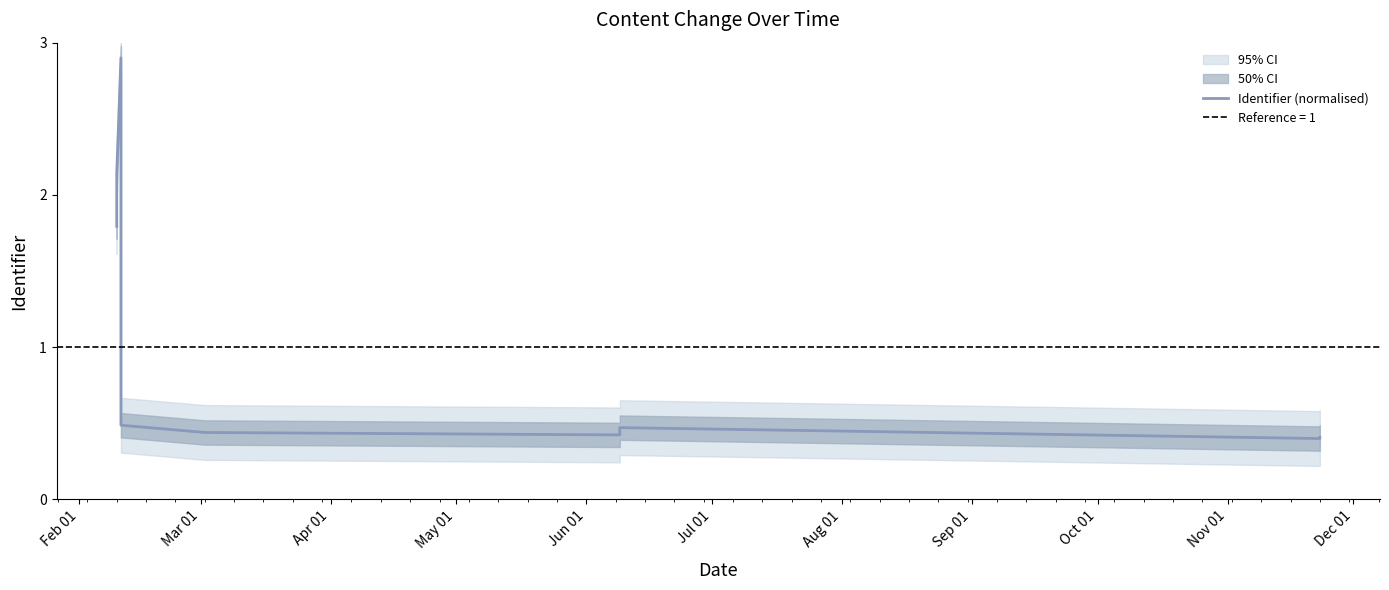

How many points are lower than both their immediate neighbors (excluding endpoints)?

2